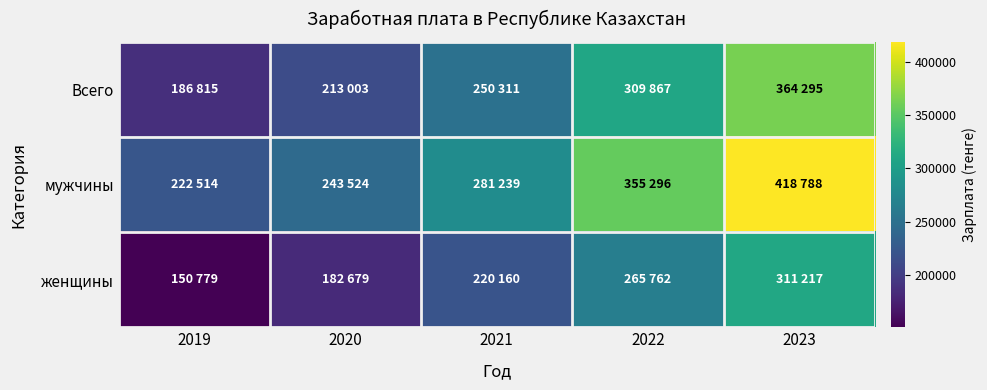

At which category is the sum across all series the highest?

2023